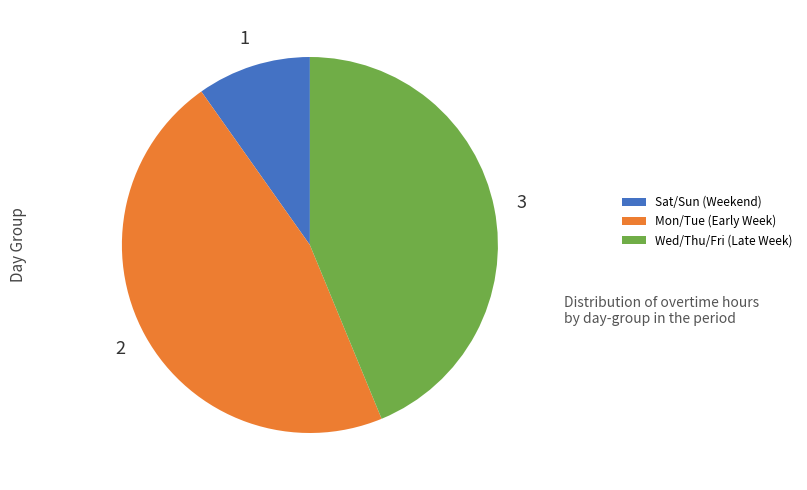

Rank the categories by value from highest to lowest.

Mon/Tue (Early Week), Wed/Thu/Fri (Late Week), Sat/Sun (Weekend)